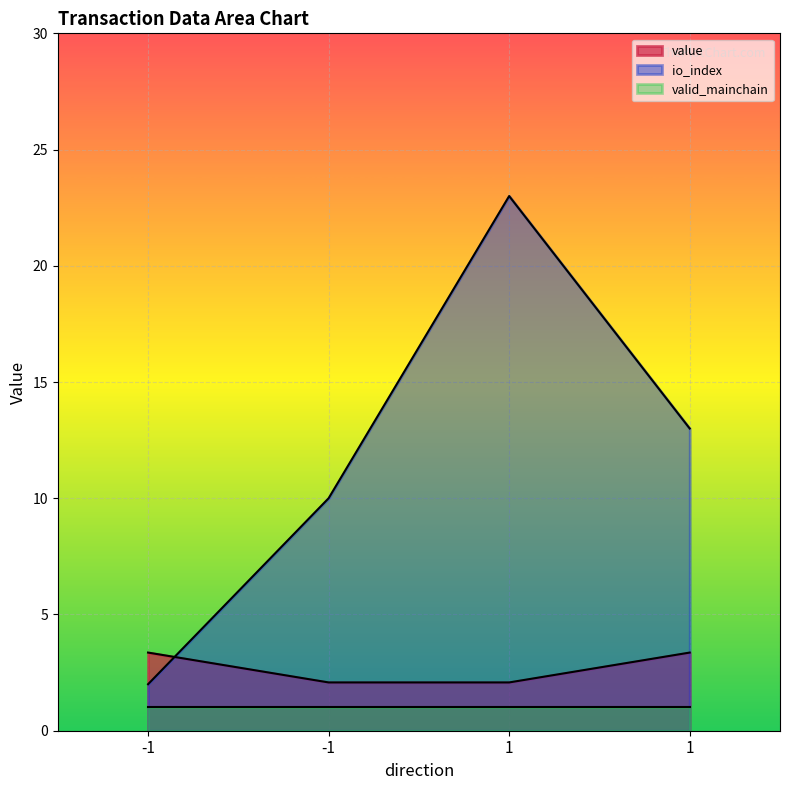

Which series changed the most between -1 and -1?

io_index